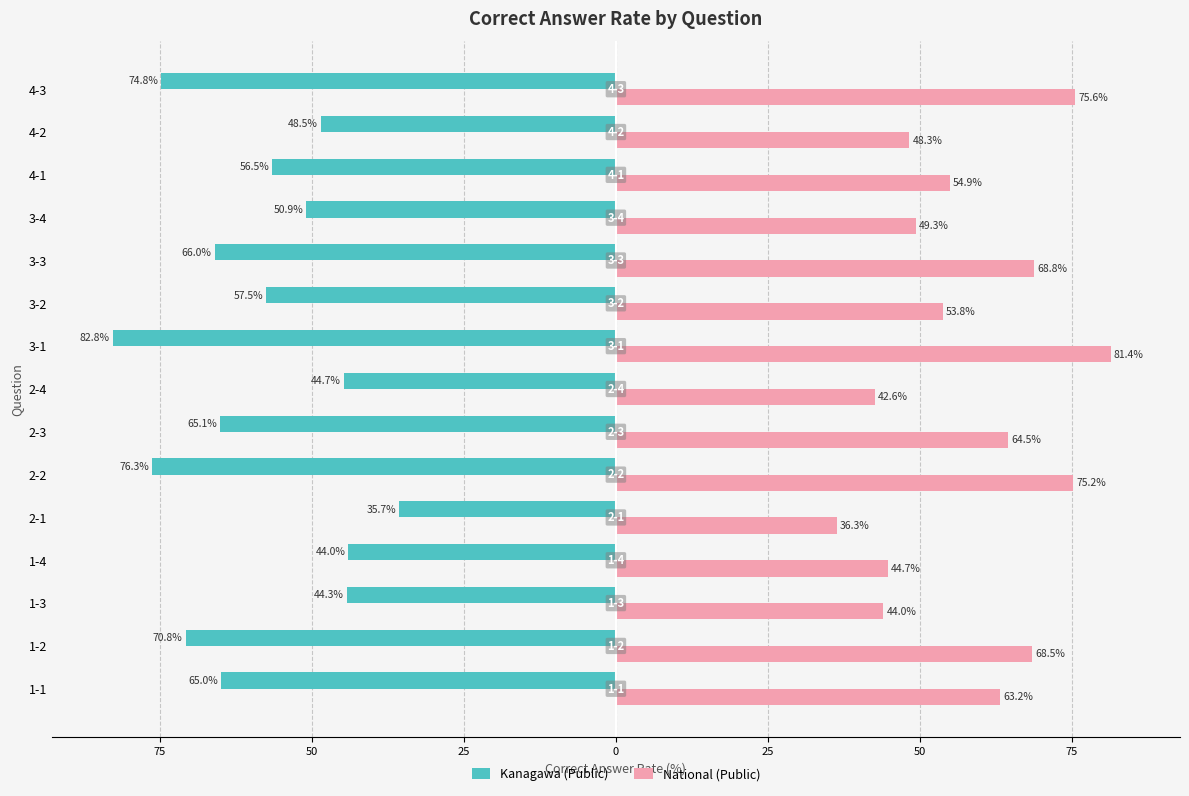

Reading right to left, what are all the values shown in this chart?

Kanagawa (Public): -74.8	-48.5	-56.5	-50.9	-66.0	-57.5	-82.8	-44.7	-65.1	-76.3	-35.7	-44.0	-44.3	-70.8	-65.0
National (Public): 75.6	48.3	54.9	49.3	68.8	53.8	81.4	42.6	64.5	75.2	36.3	44.7	44.0	68.5	63.2